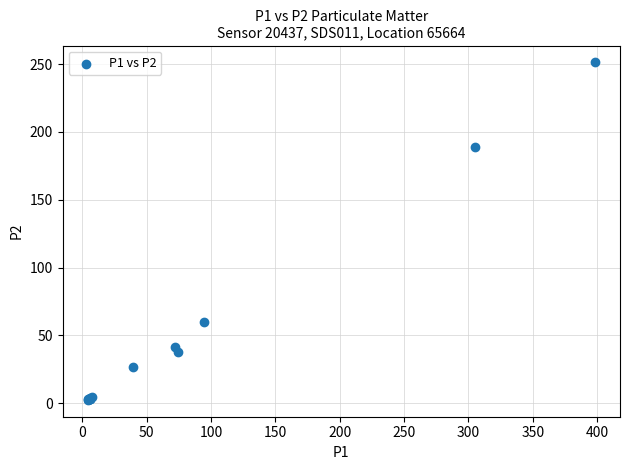

What Y value in the scatter plot is closest to 126?

189.2